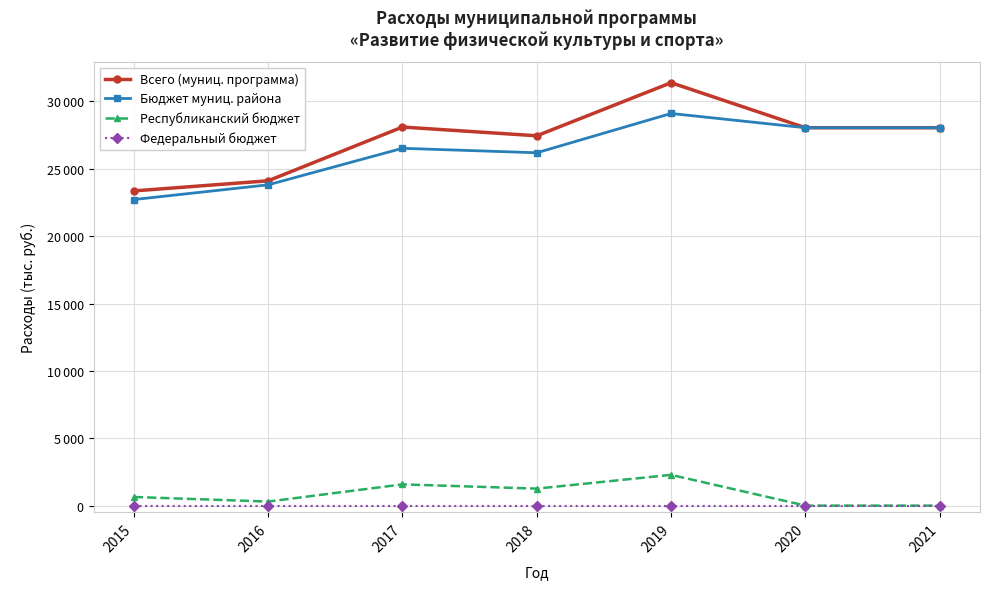

What is the average value of the Всего (муниц. программа) series?

27217.9